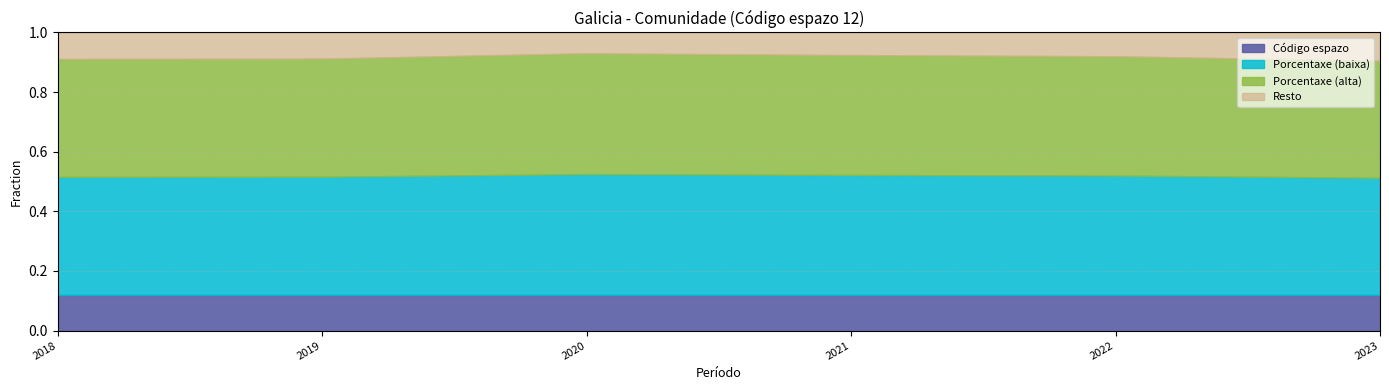

Where is Código espazo nearest to the value 12?

2018